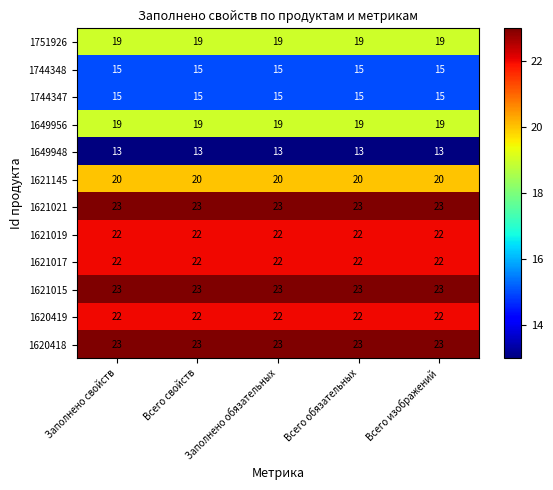

The value of 1621015 at Всего свойств is 23. True or false?

True